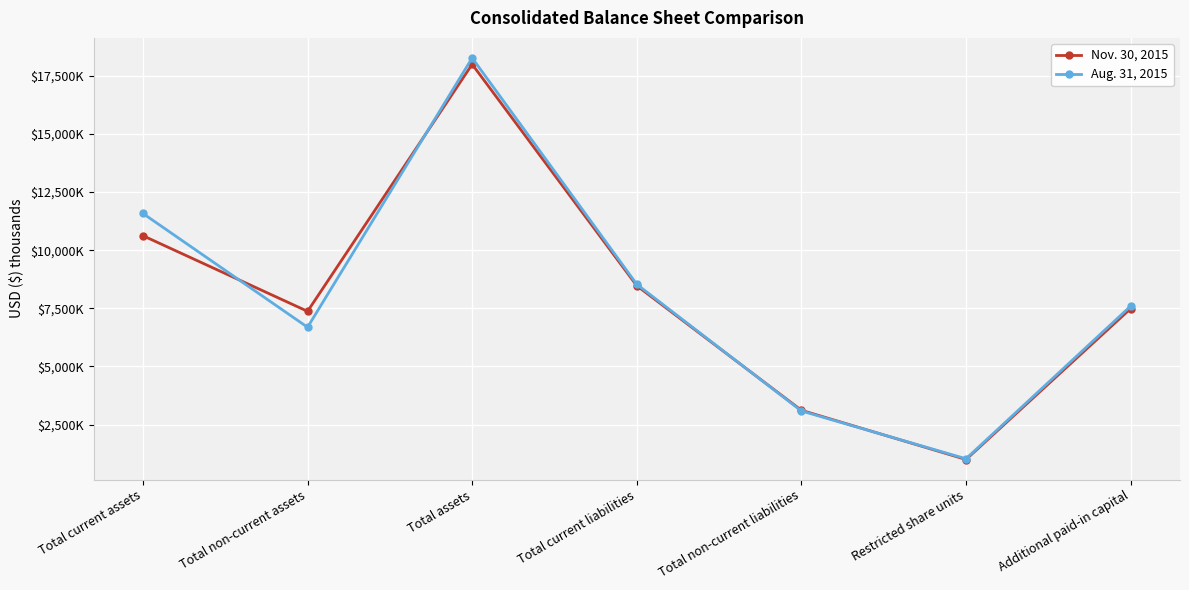

What are all the series names shown in the legend?

Nov. 30, 2015, Aug. 31, 2015